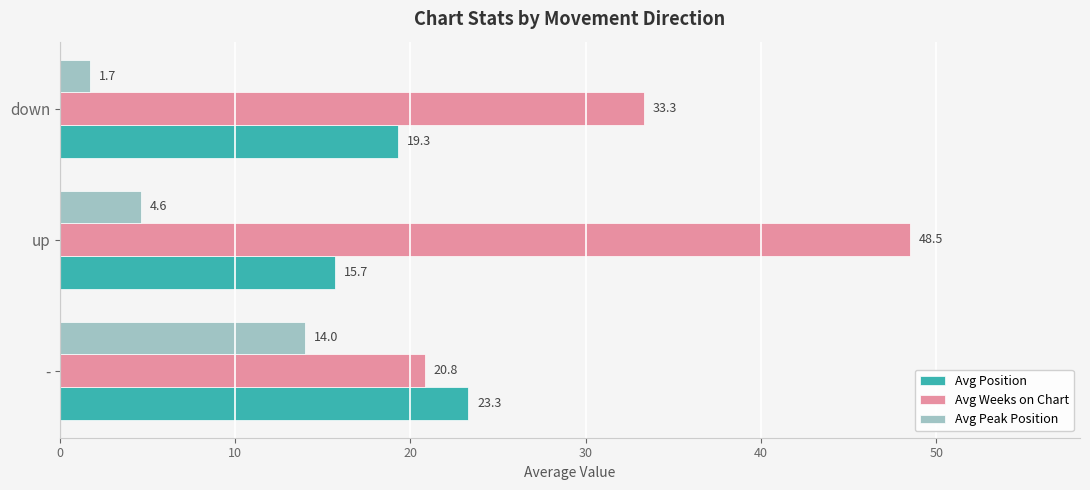

At which label is Avg Weeks on Chart closest to 34?

down